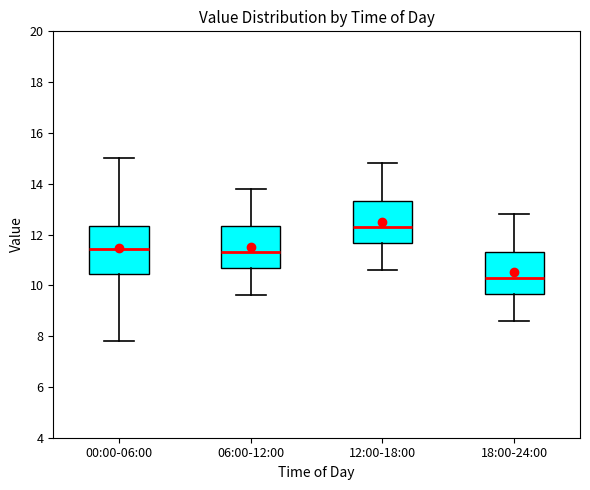

Where does the upper whisker of the box for 18:00-24:00 end on the y-axis? The values are not printed on the chart, so give them approximately, as read against the axis.

12.8